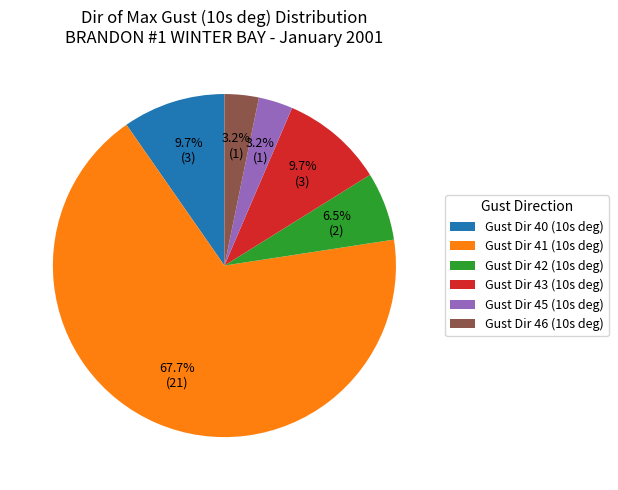

Which category has the biggest portion of the pie?

Gust Dir 41 (10s deg)